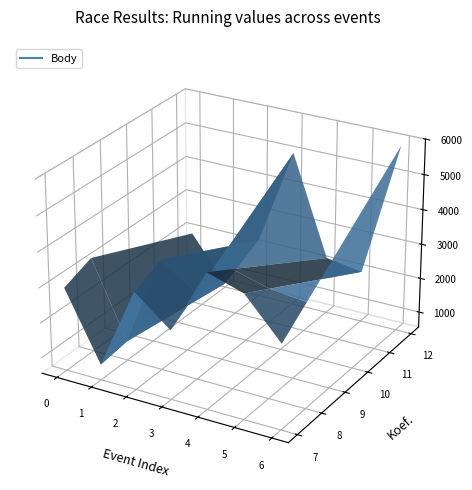

What is the sum of all Koef. values?

62